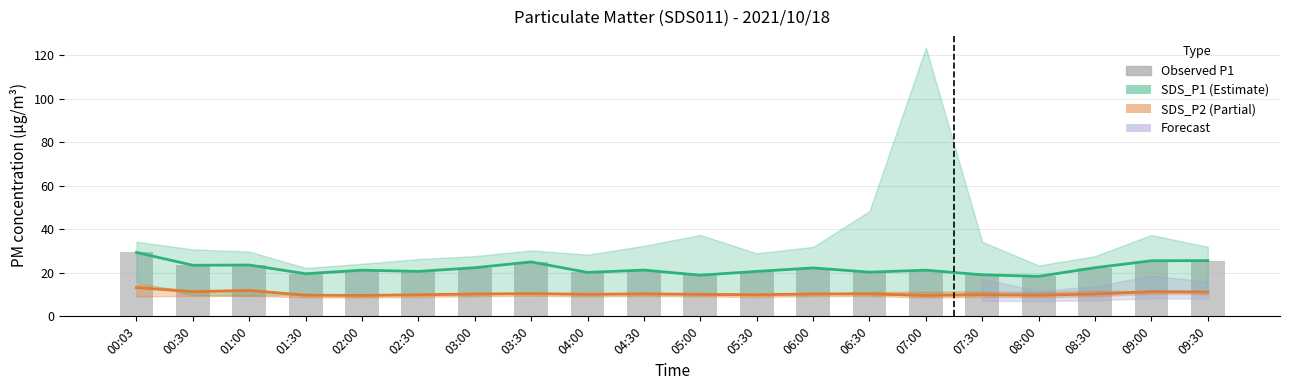

How many data points in SDS_P2 are above 10?

13